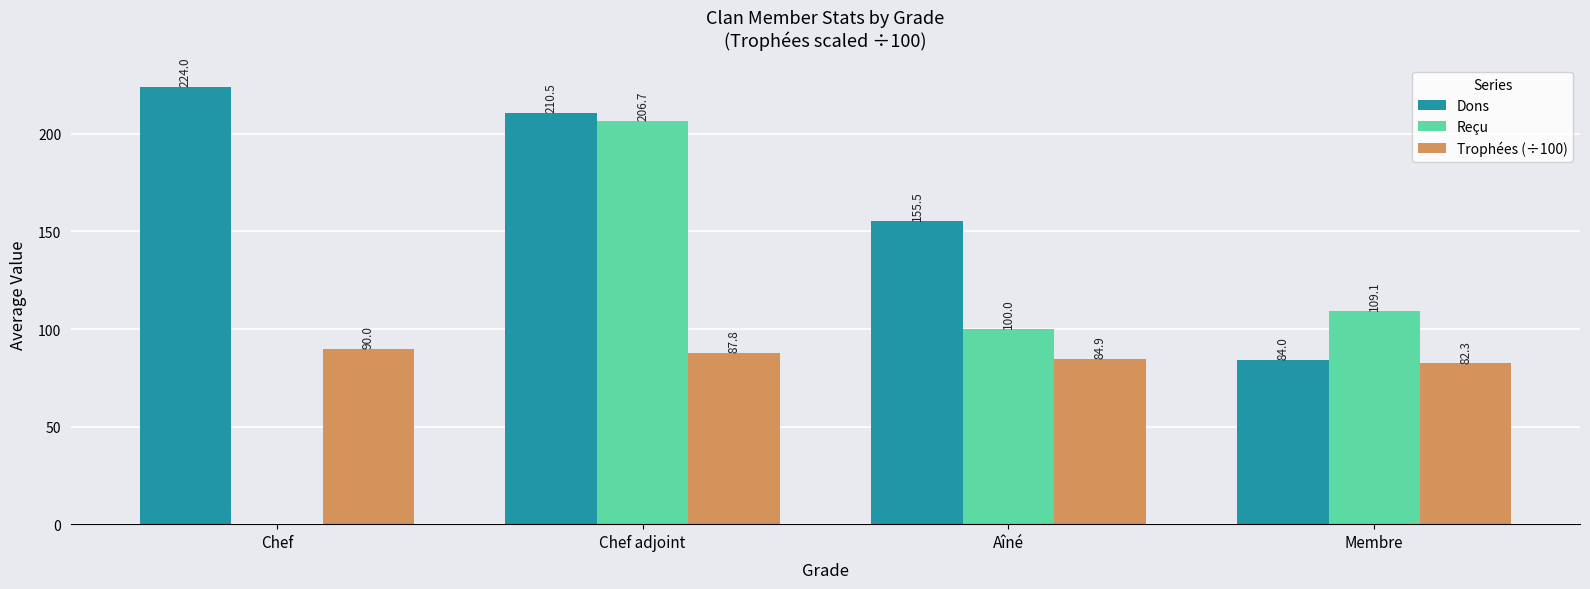

At which label is Trophées (÷100) closest to 86?

Aîné